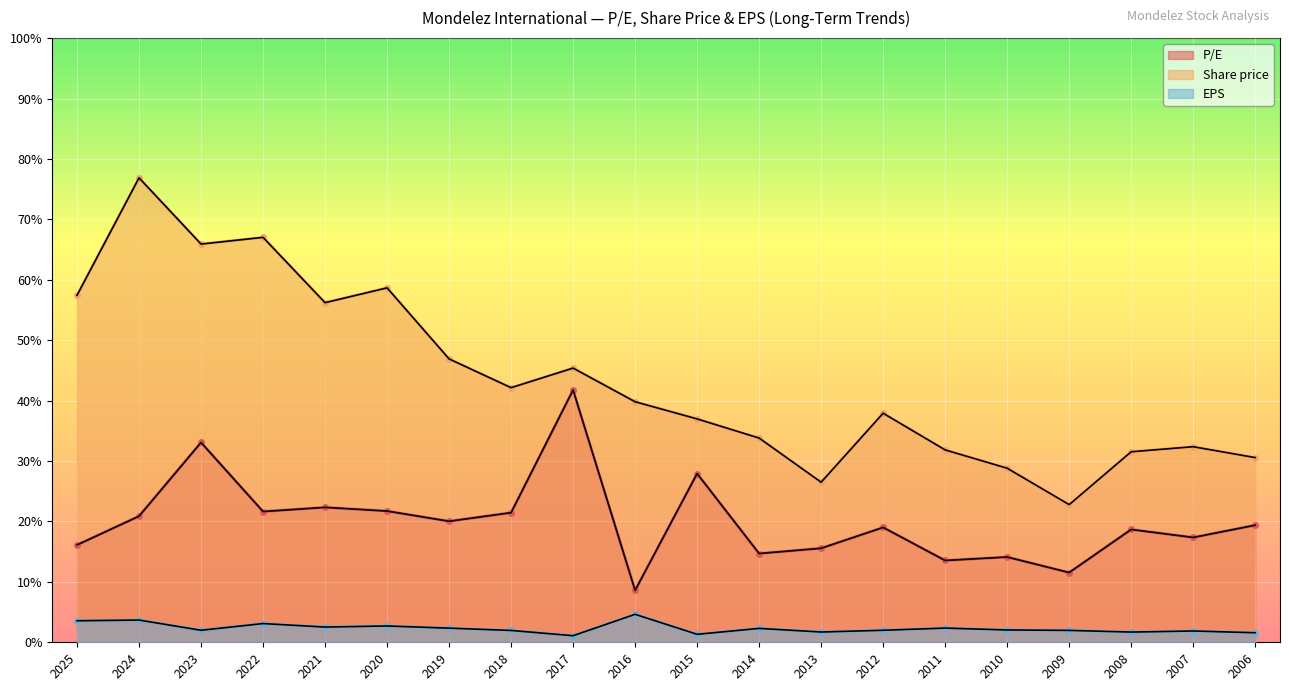

What are all the series names shown in the legend?

P/E, Share price, EPS